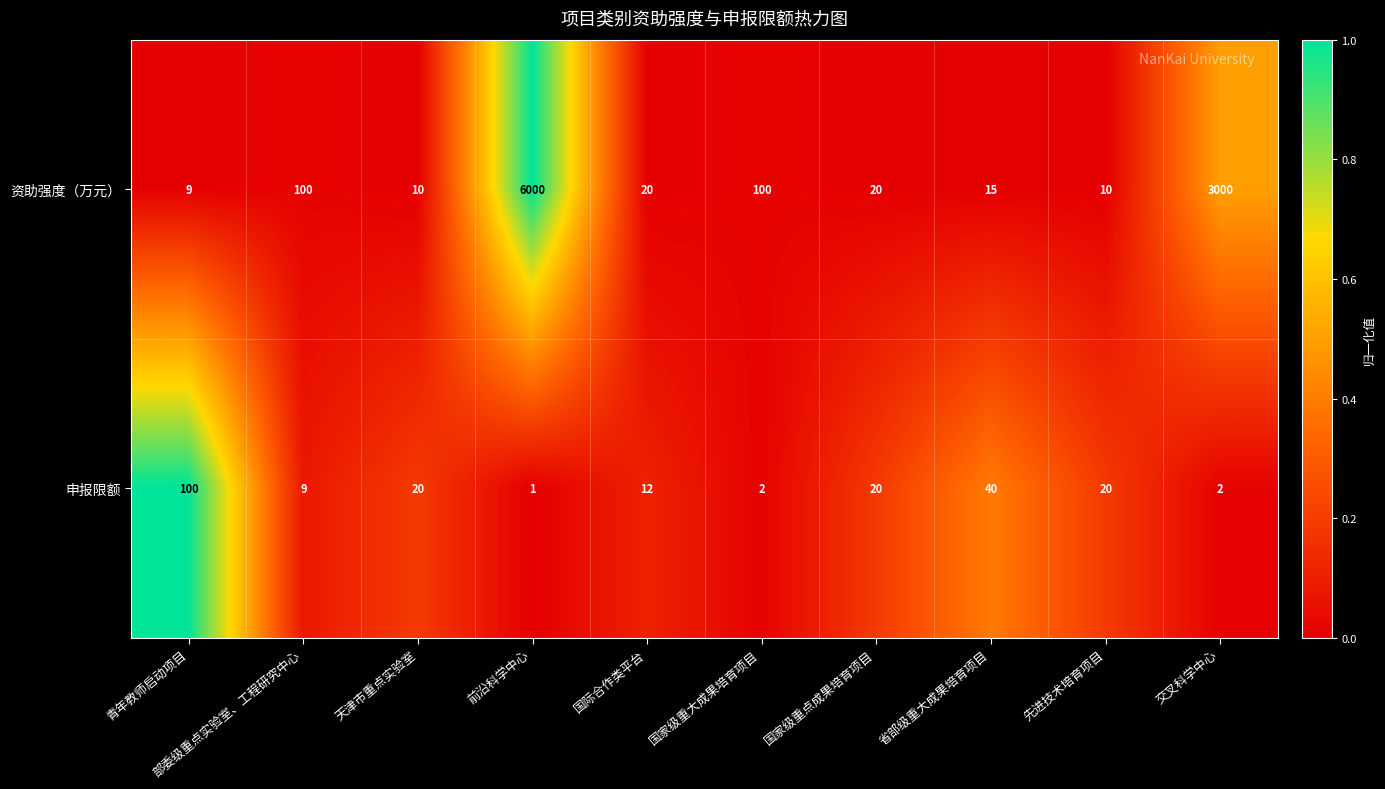

Which series has the largest range (max minus min)?

资助强度（万元）